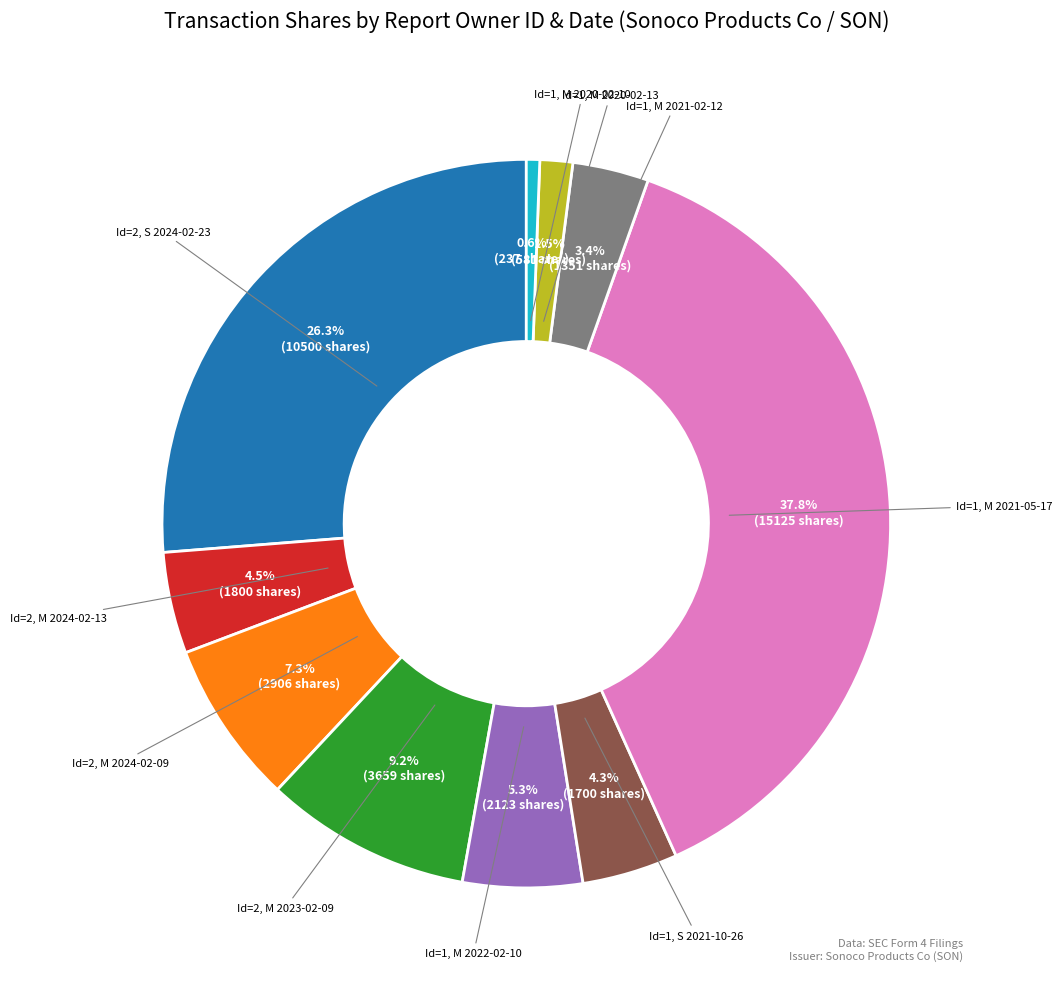

Rank the categories by value from lowest to highest.

Id=1, M 2020-02-10, Id=1, M 2020-02-13, Id=1, M 2021-02-12, Id=1, S 2021-10-26, Id=2, M 2024-02-13, Id=1, M 2022-02-10, Id=2, M 2024-02-09, Id=2, M 2023-02-09, Id=2, S 2024-02-23, Id=1, M 2021-05-17